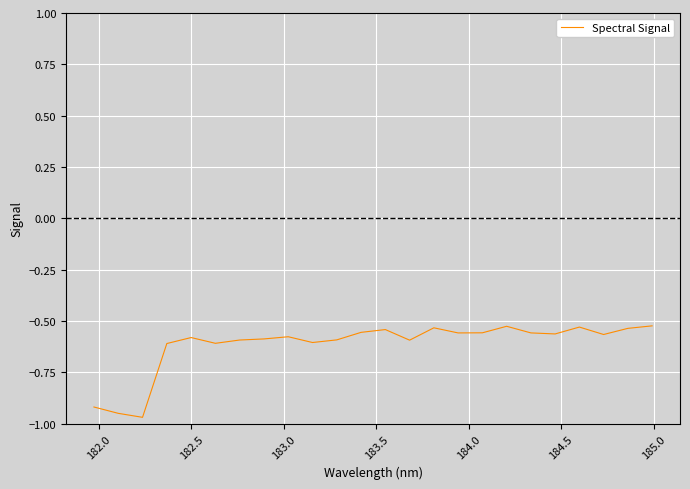

What is the difference between the maximum and minimum values?

0.4